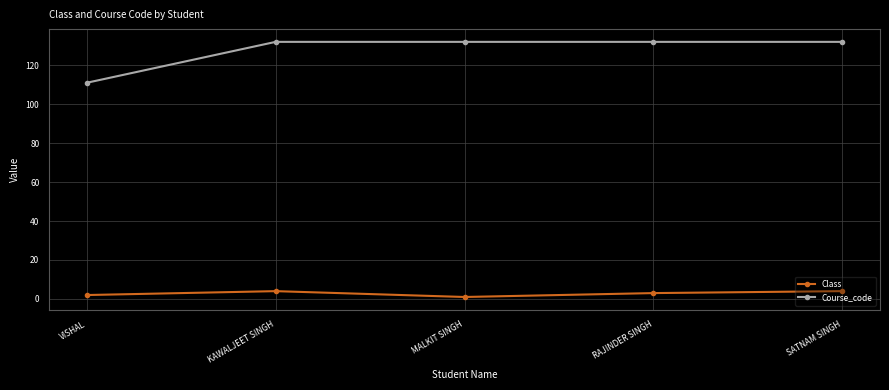

The value of Course_code at KAWALJEET SINGH is 132. True or false?

True